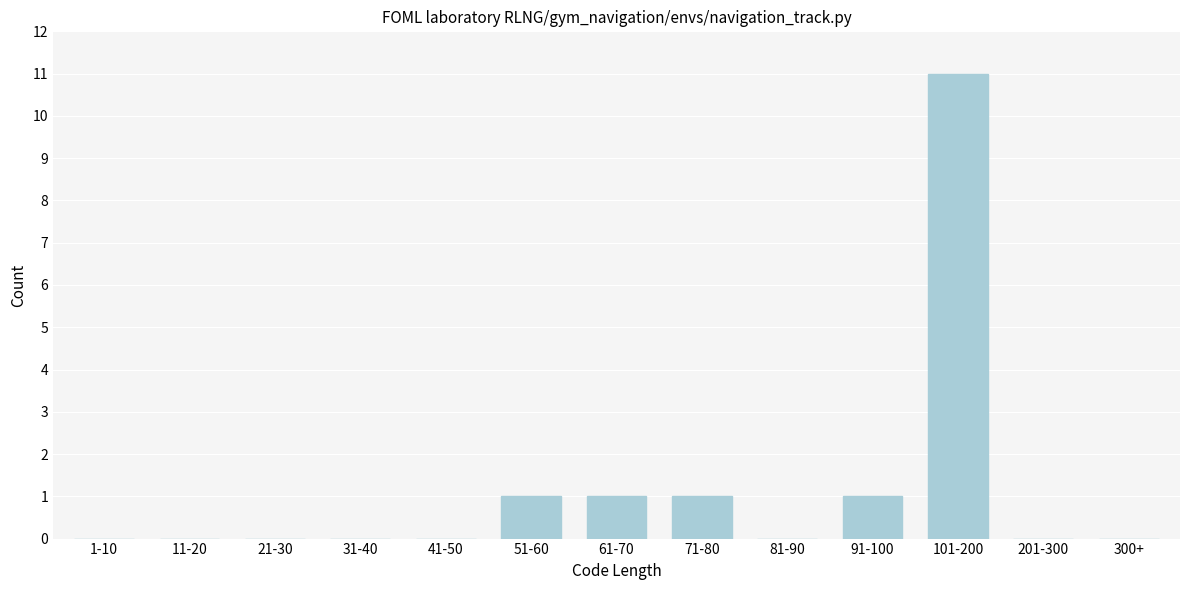

Reading left to right, what are all the values shown in this chart?

1-10=0	11-20=0	21-30=0	31-40=0	41-50=0	51-60=1	61-70=1	71-80=1	81-90=0	91-100=1	101-200=11	201-300=0	300+=0